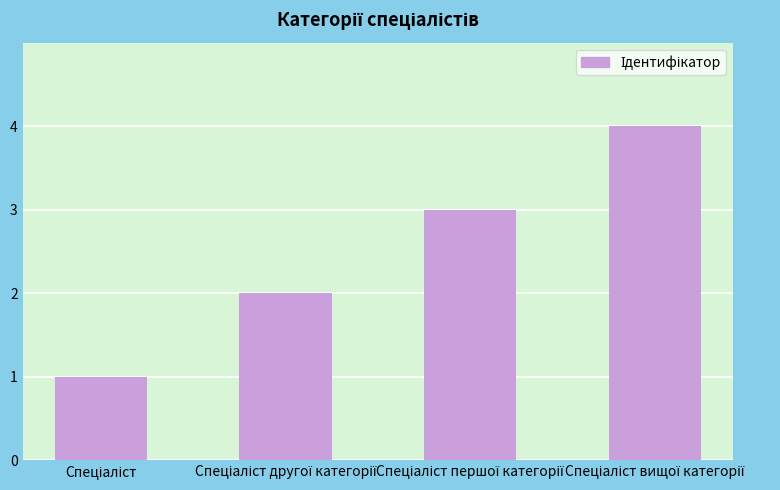

What is the sum of all values?

10